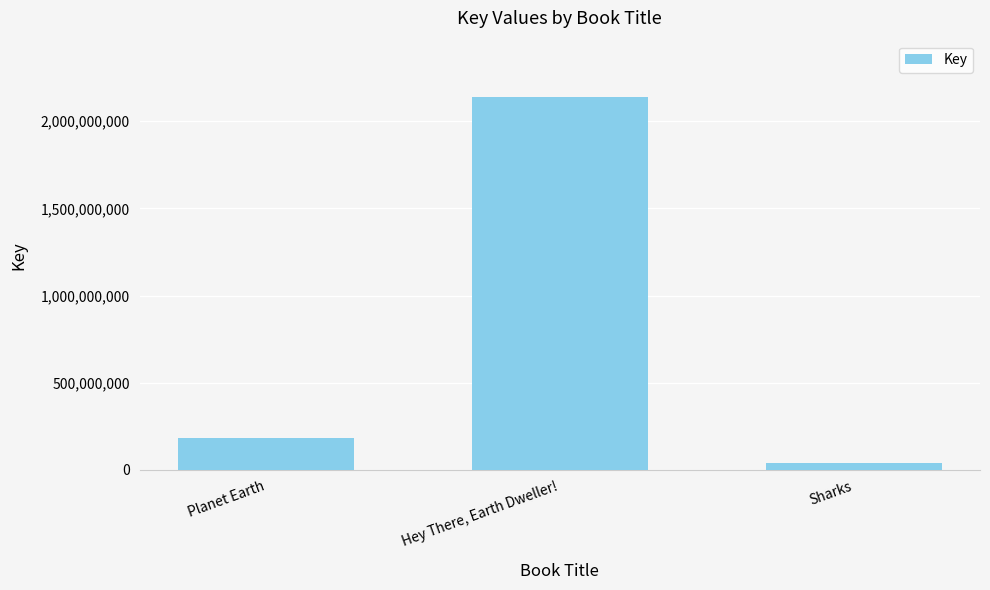

Between Hey There, Earth Dweller! and Sharks, which is larger?

Hey There, Earth Dweller!